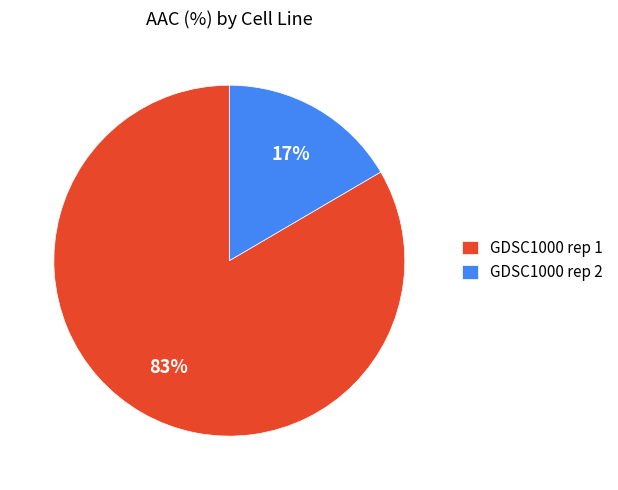

Which category has the smallest portion of the pie?

GDSC1000 rep 2